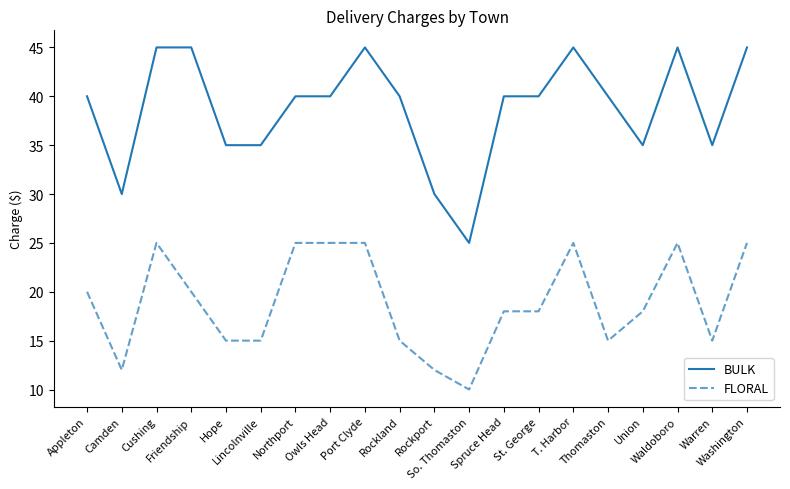

What is the smallest value displayed?

10